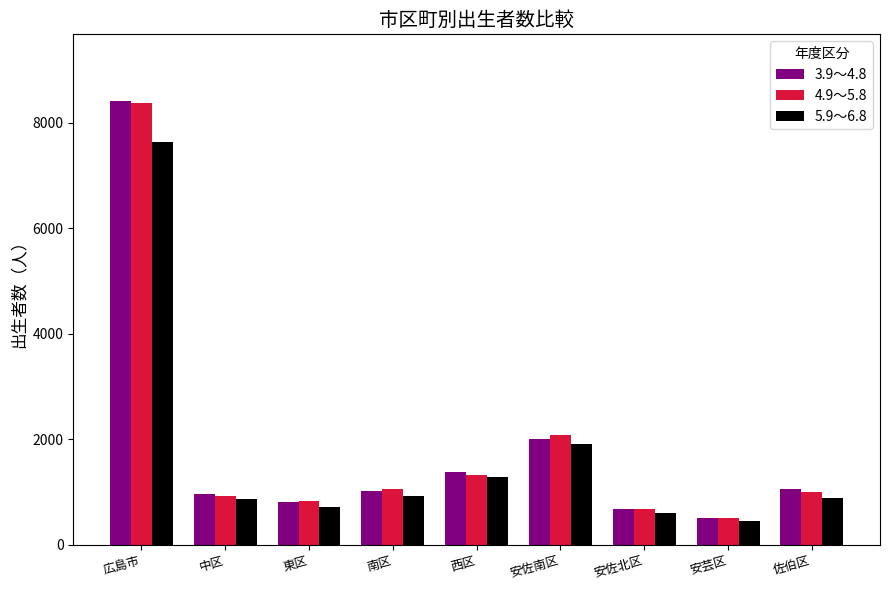

Which label corresponds to the smallest value in the chart?

安芸区